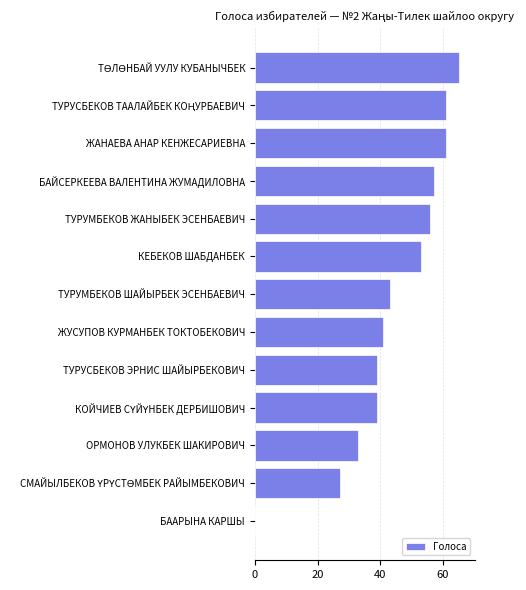

Approximately how many times larger is the value at КЕБЕКОВ ШАБДАНБЕК compared to БАЙСЕРКЕЕВА ВАЛЕНТИНА ЖУМАДИЛОВНА?

0.9